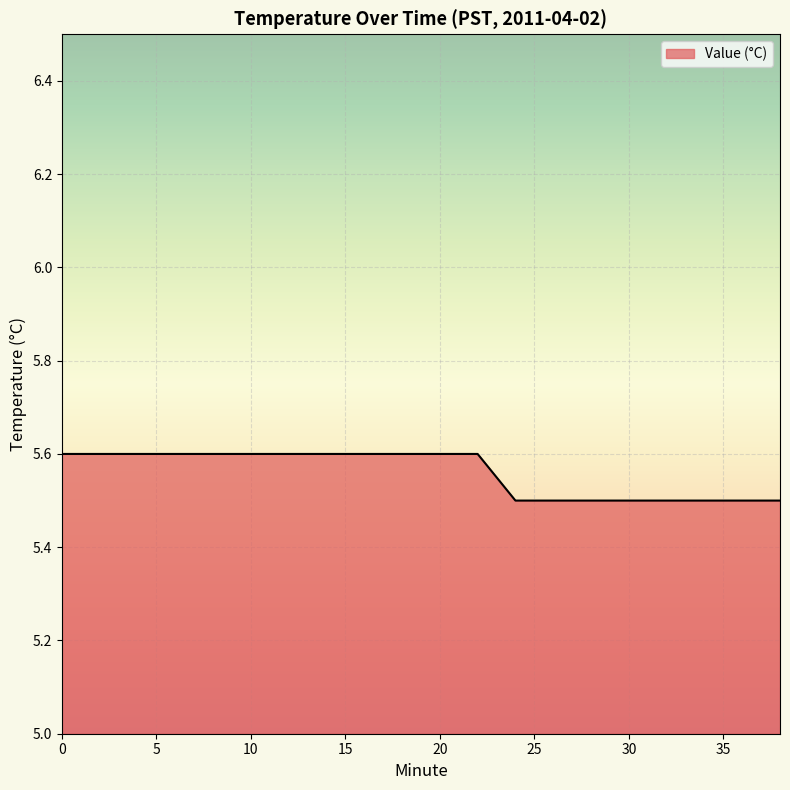

What is the minimum value shown in the chart?

5.5